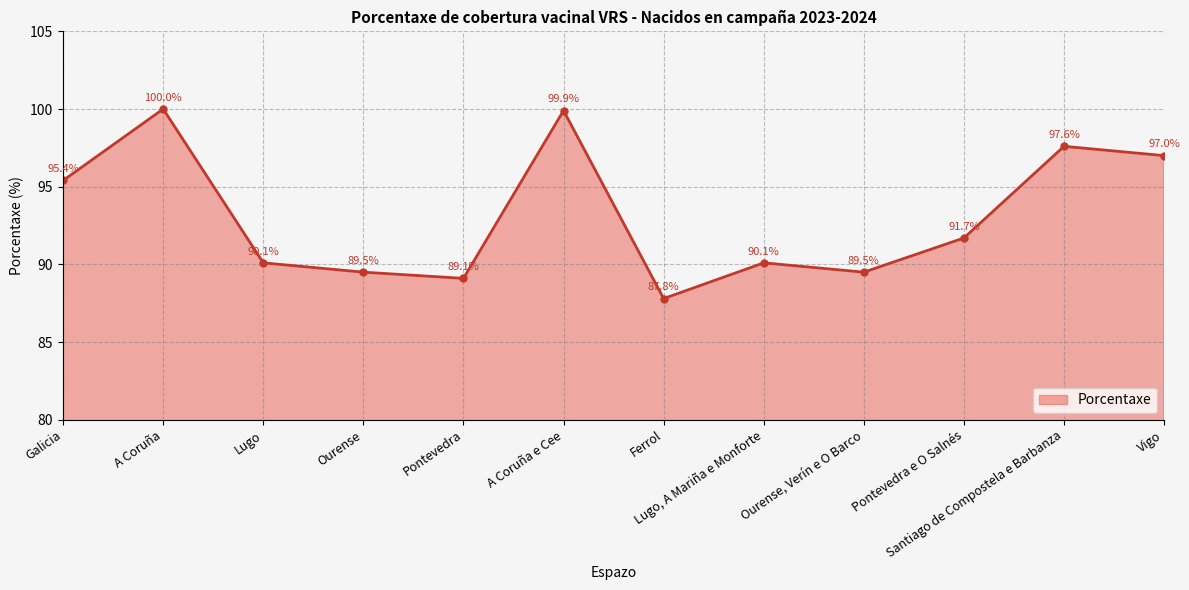

Reading left to right, extract all data points from this chart.

Galicia=95.4	A Coruña=100.0	Lugo=90.1	Ourense=89.5	Pontevedra=89.1	A Coruña e Cee=99.9	Ferrol=87.8	Lugo, A Mariña e Monforte=90.1	Ourense, Verín e O Barco=89.5	Pontevedra e O Salnés=91.7	Santiago de Compostela e Barbanza=97.6	Vigo=97.0